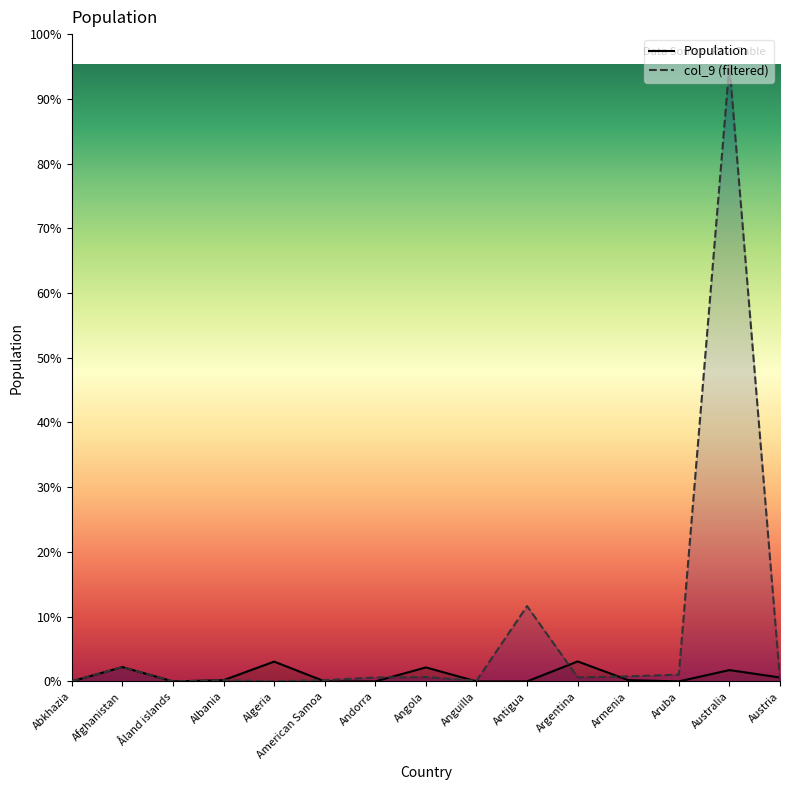

Which category has the lowest value in the col_9 series?

Åland islands